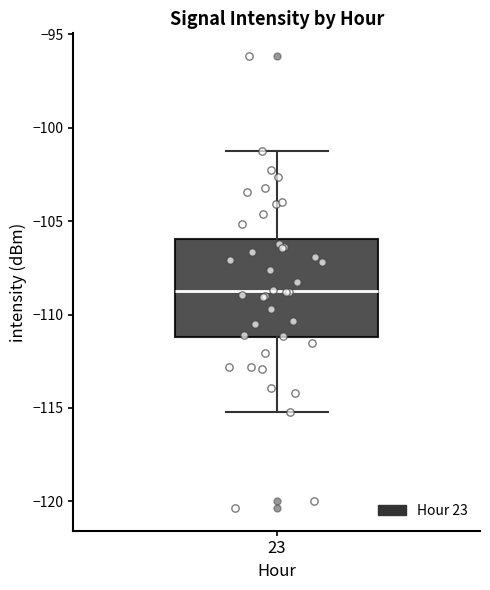

Transcribe this box plot: give where the median line is, the range the box spans, and where the two whiskers end, as read against the y-axis. The values are not printed on the chart, so give them approximately, as read against the axis.

median -108.5, box -111.0 to -106.0, whiskers -115.0 to -101.0